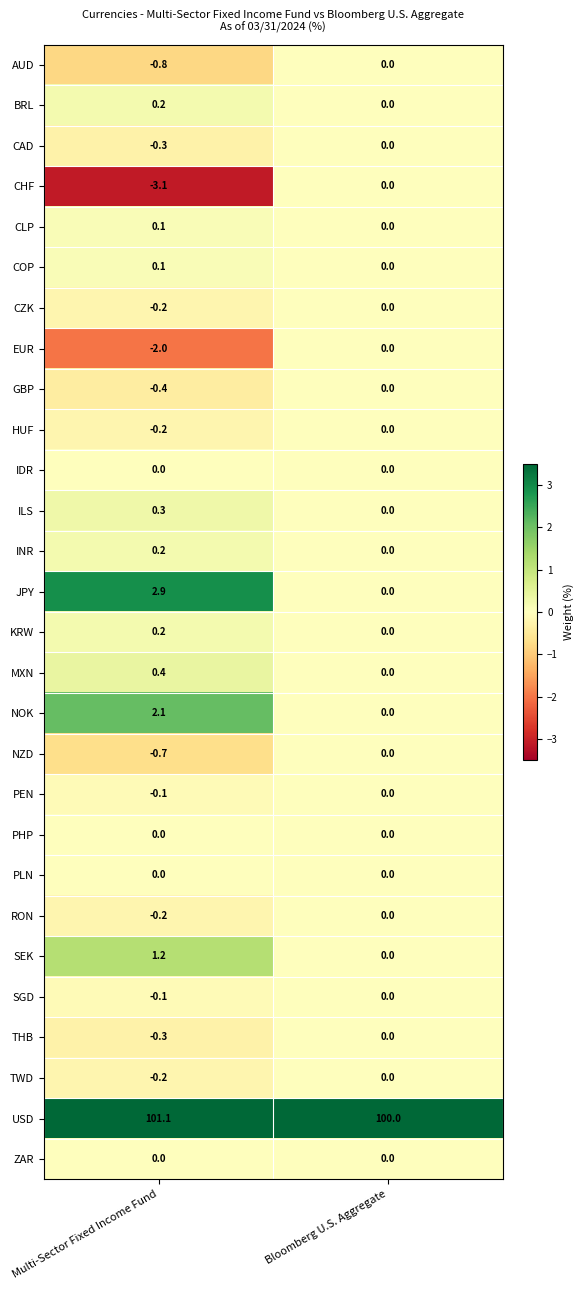

Count the number of data series in this chart.

28